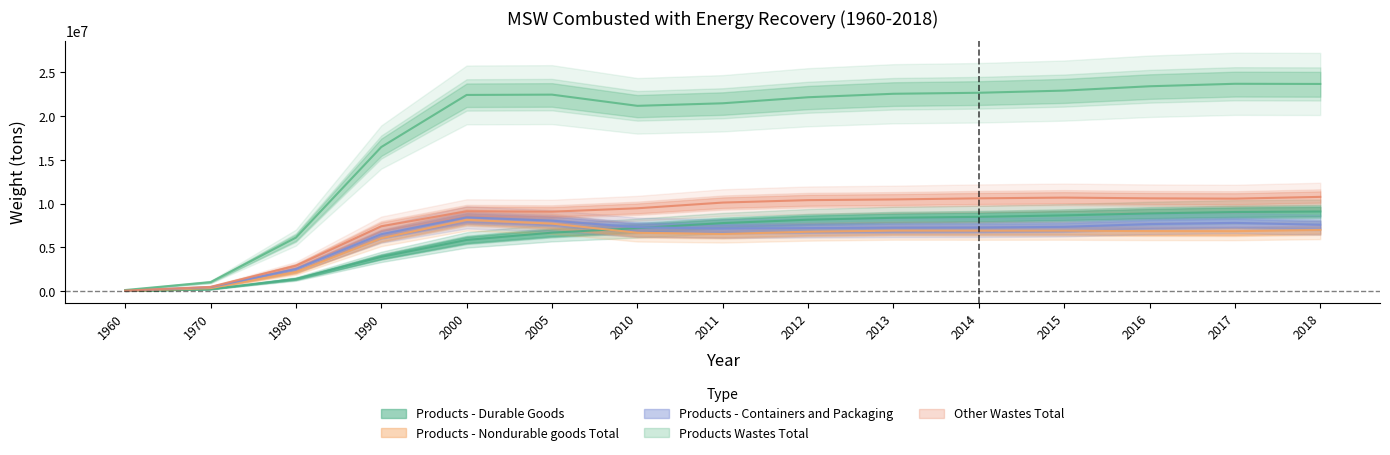

At which category is the sum across all series the highest?

2017